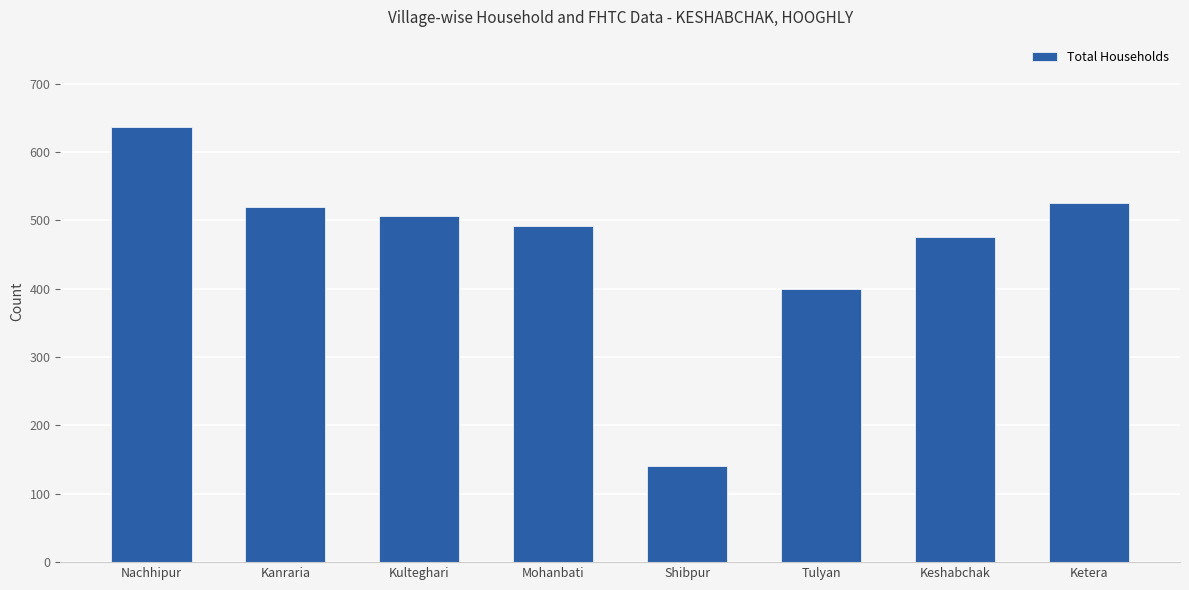

The chart shows a value of 330 at Kanraria. True or false?

False